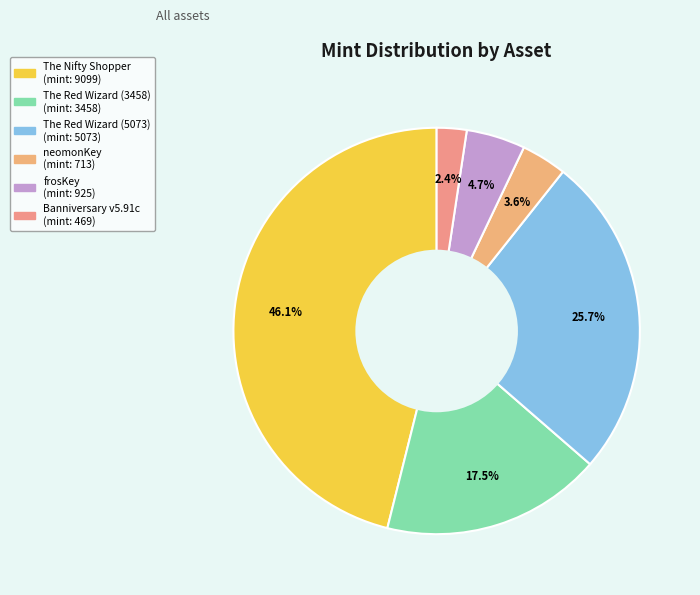

The frosKey slice represents 1% of the pie. True or false?

False